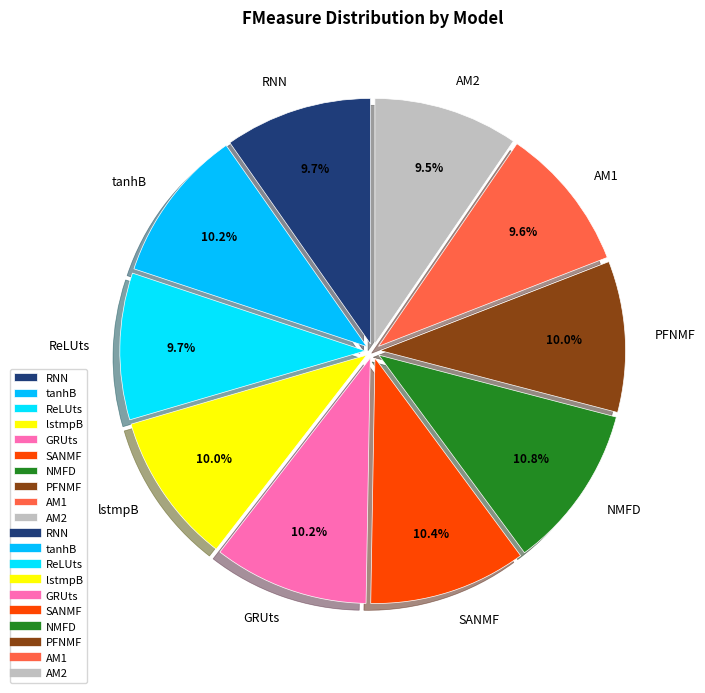

To the nearest percent, what percentage of the pie is PFNMF?

10%